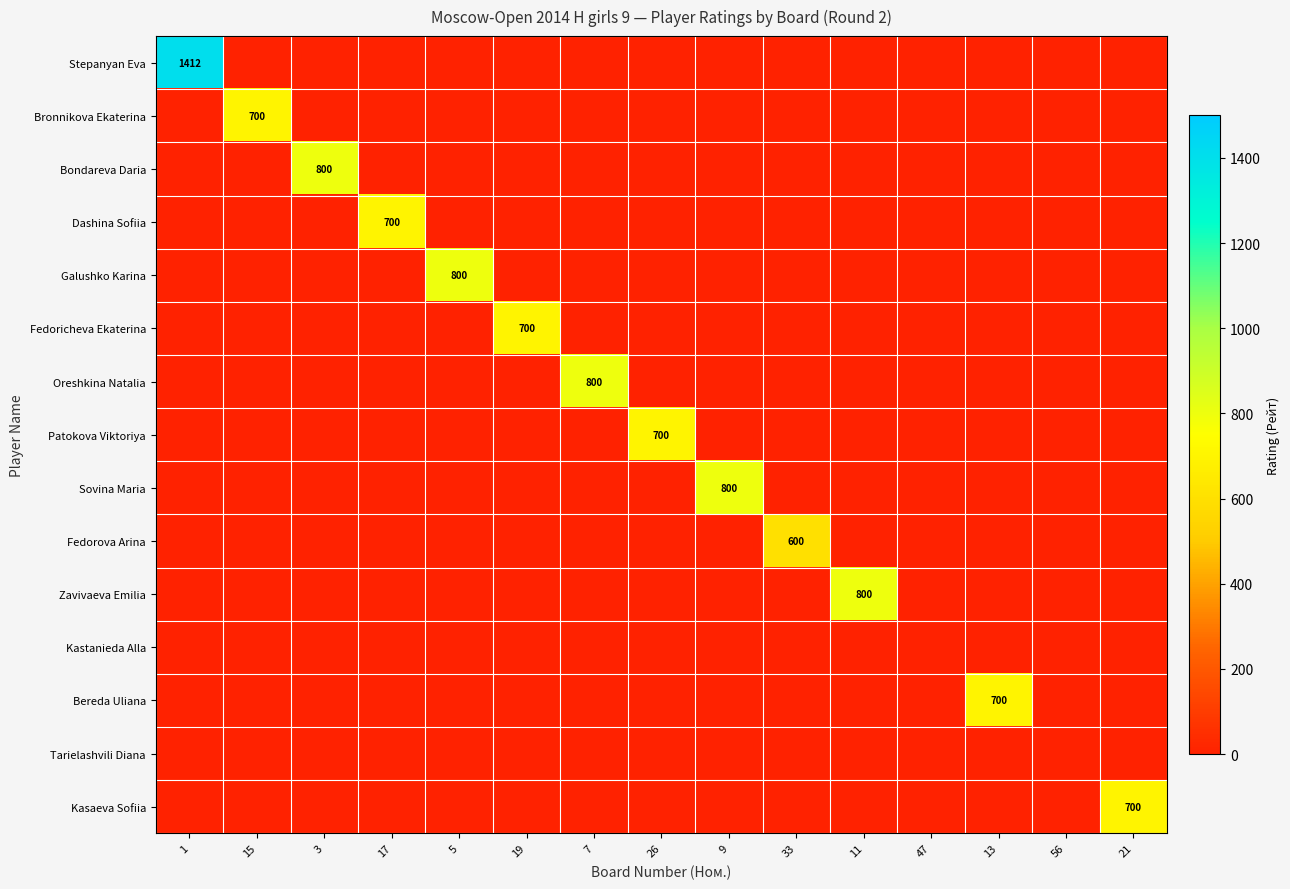

List the labels in order of Dashina Sofiia value, largest first.

17, 1, 15, 3, 5, 19, 7, 26, 9, 33, 11, 47, 13, 56, 21